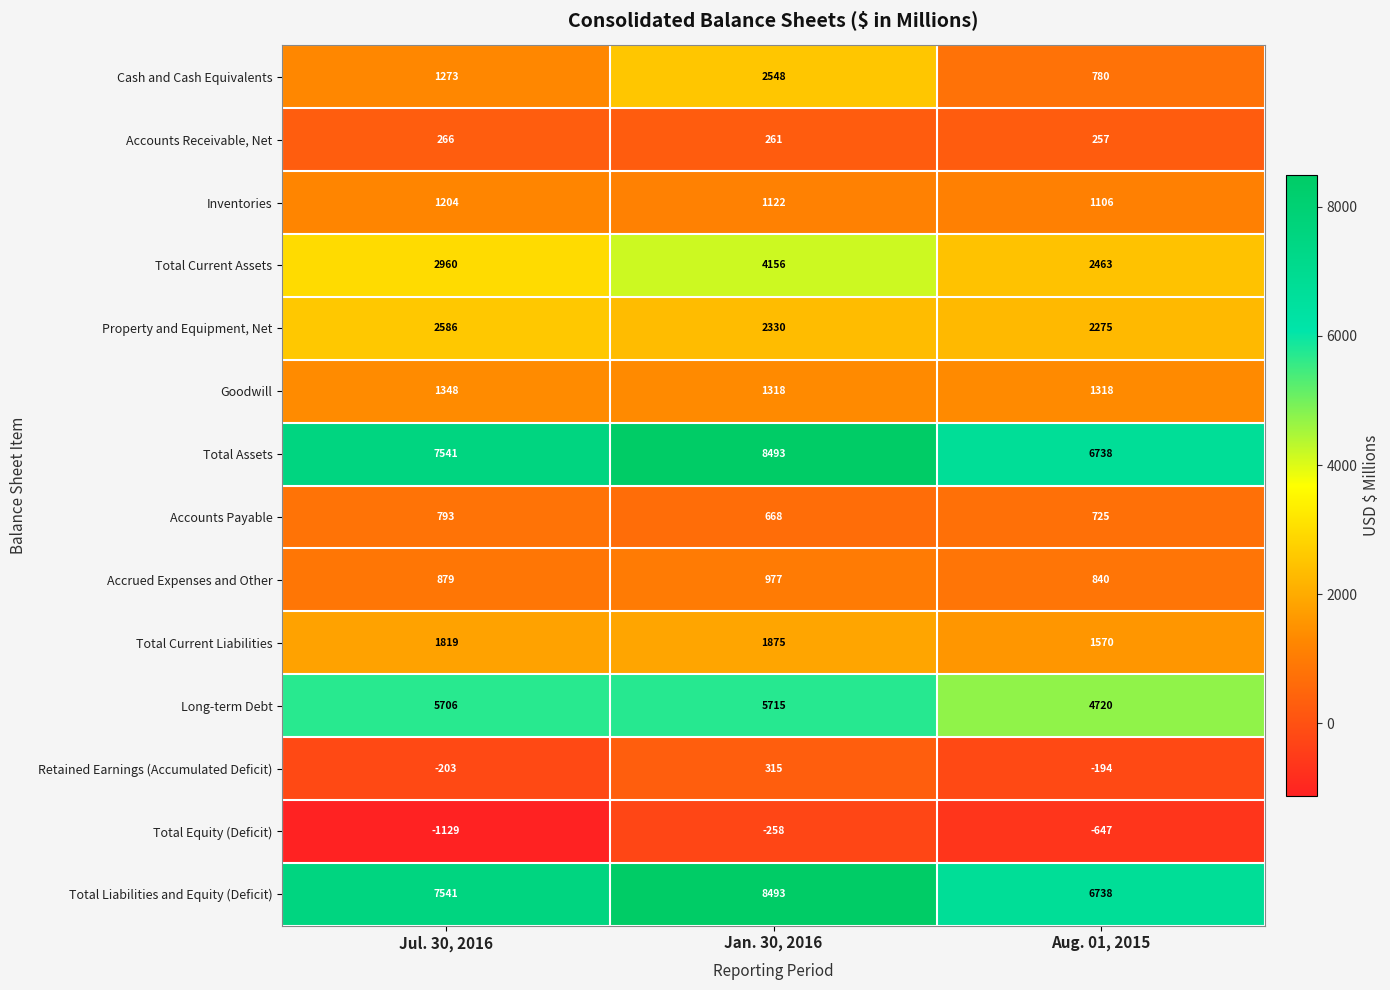

Rank the categories by Retained Earnings (Accumulated Deficit) value from lowest to highest.

Jul. 30, 2016, Aug. 01, 2015, Jan. 30, 2016